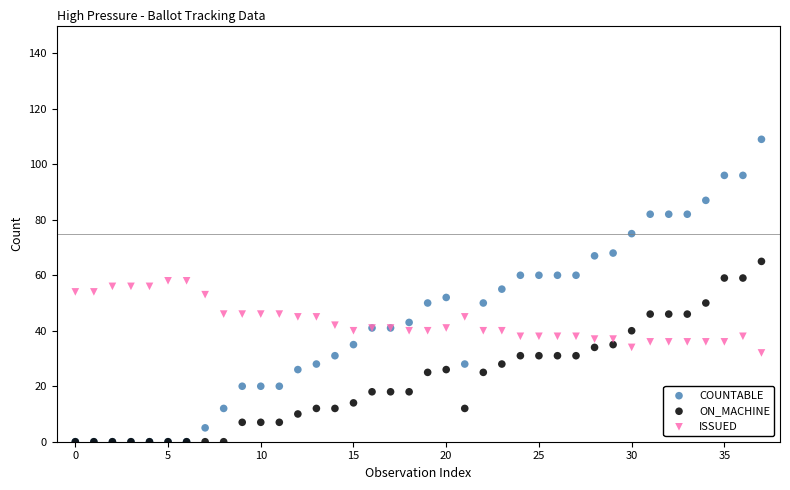

Which series has the widest spread of Y values?

COUNTABLE